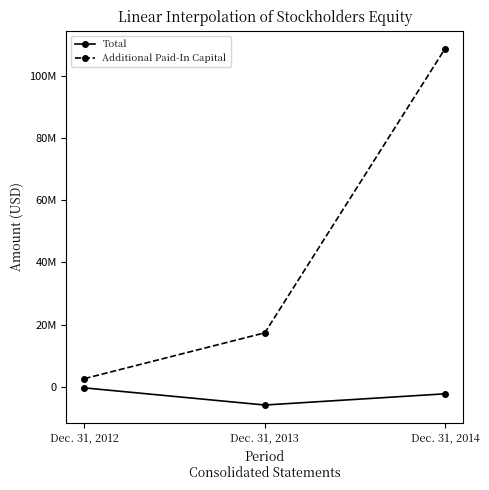

What are all the series names shown in the legend?

Total, Additional Paid-In Capital